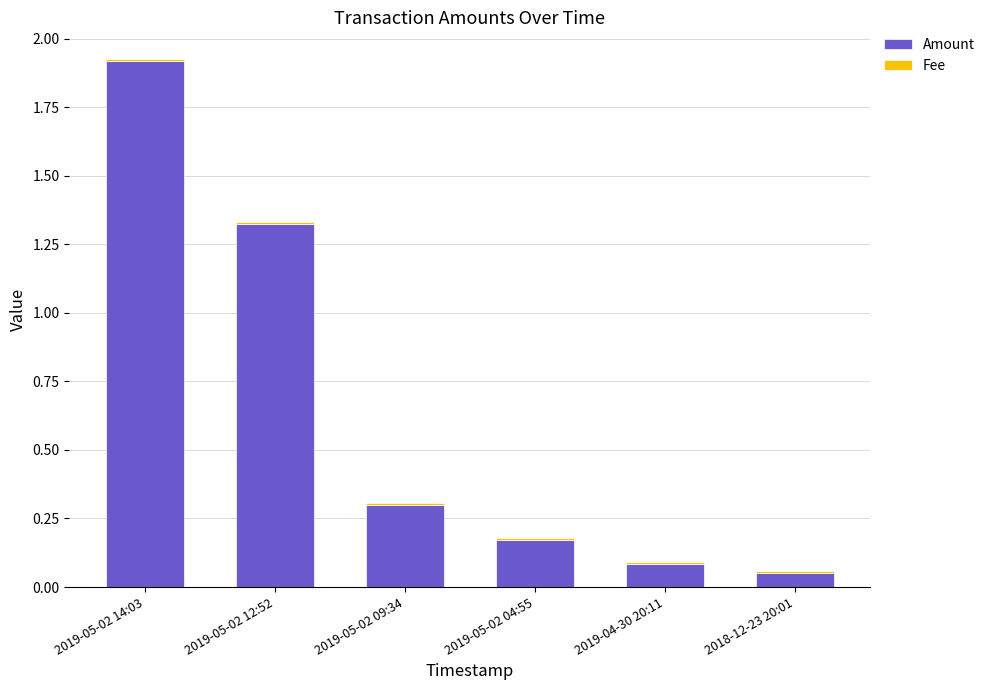

At which label does Amount reach its peak?

2019-05-02 14:03